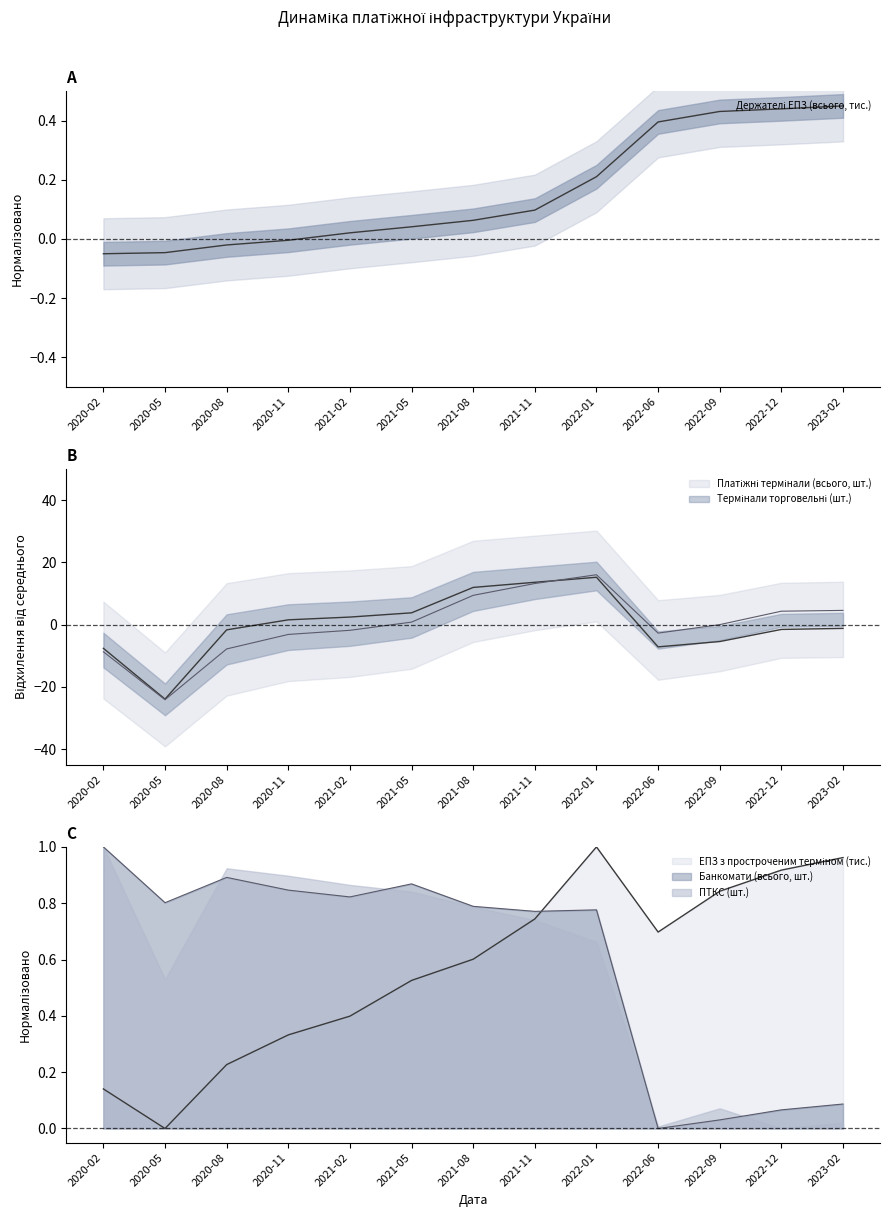

At which label does Платіжні термінали (всього, шт.) reach its peak?

2022-01